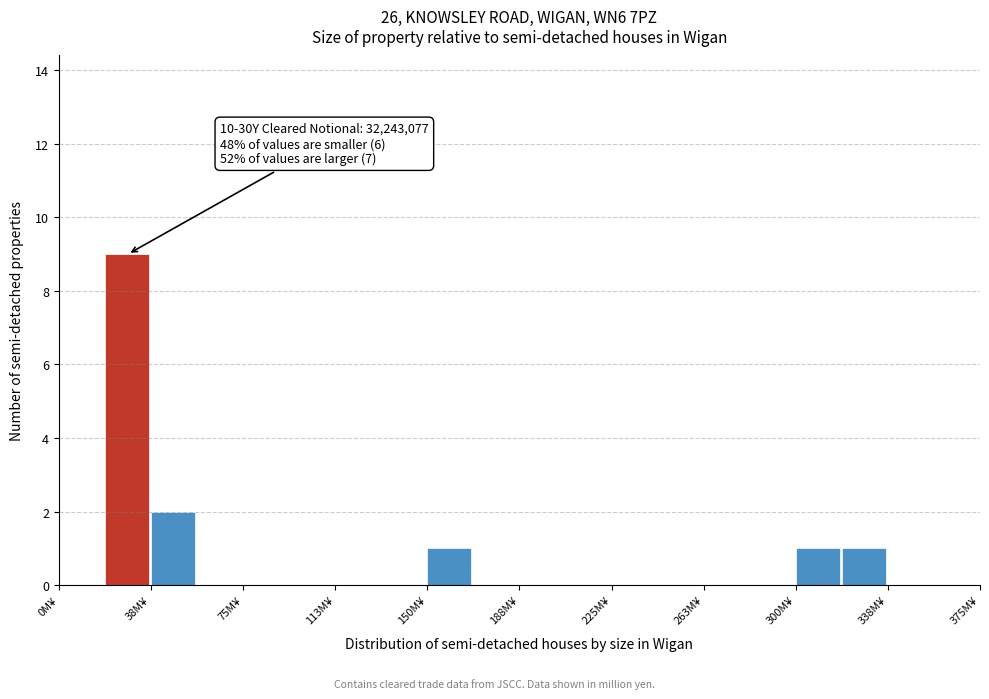

Around what value on the x-axis is the tallest bar? Give the approximate position of its centre, as read against the axis.

30